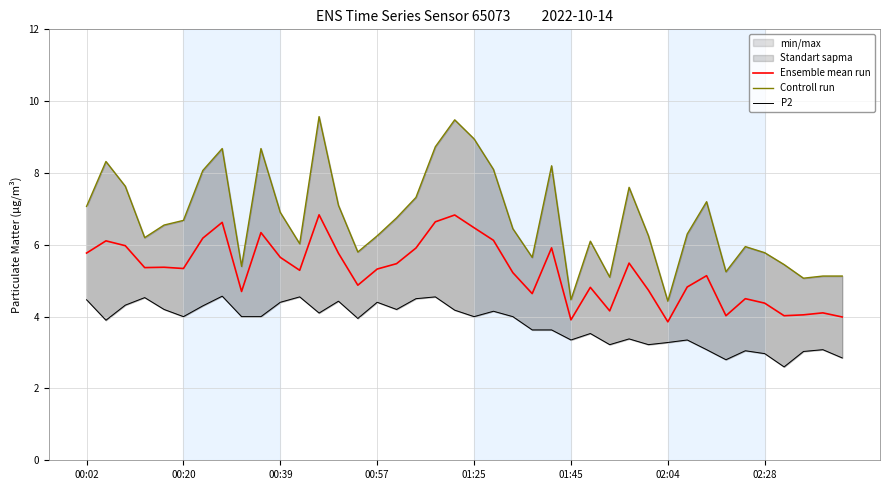

Which series has the largest total across all categories?

Controll run